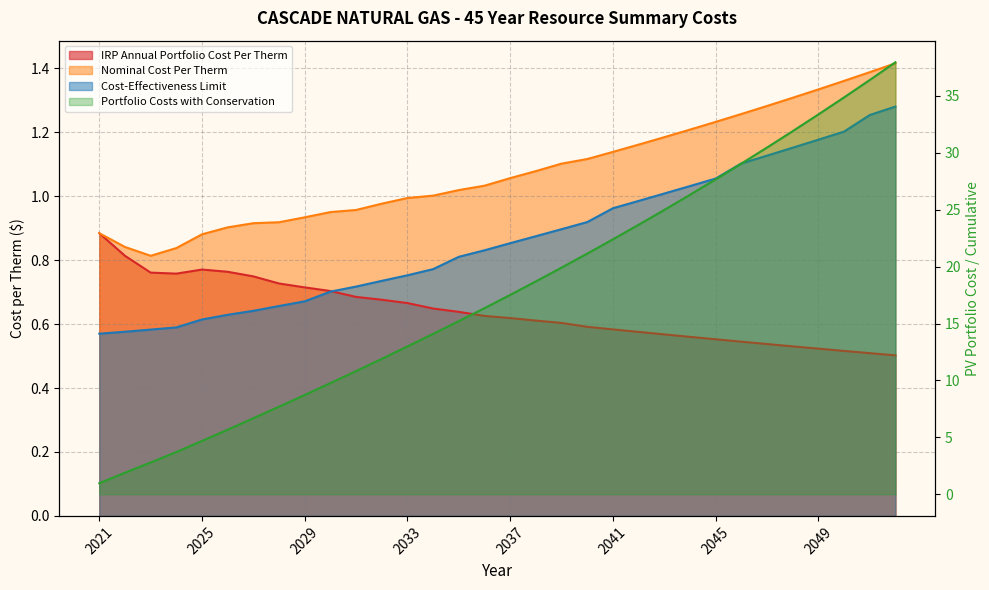

Rank the series by their maximum value, from highest to lowest.

Portfolio Costs with Conservation, Nominal Cost Per Therm, Cost-Effectiveness Limit, IRP Annual Portfolio Cost Per Therm